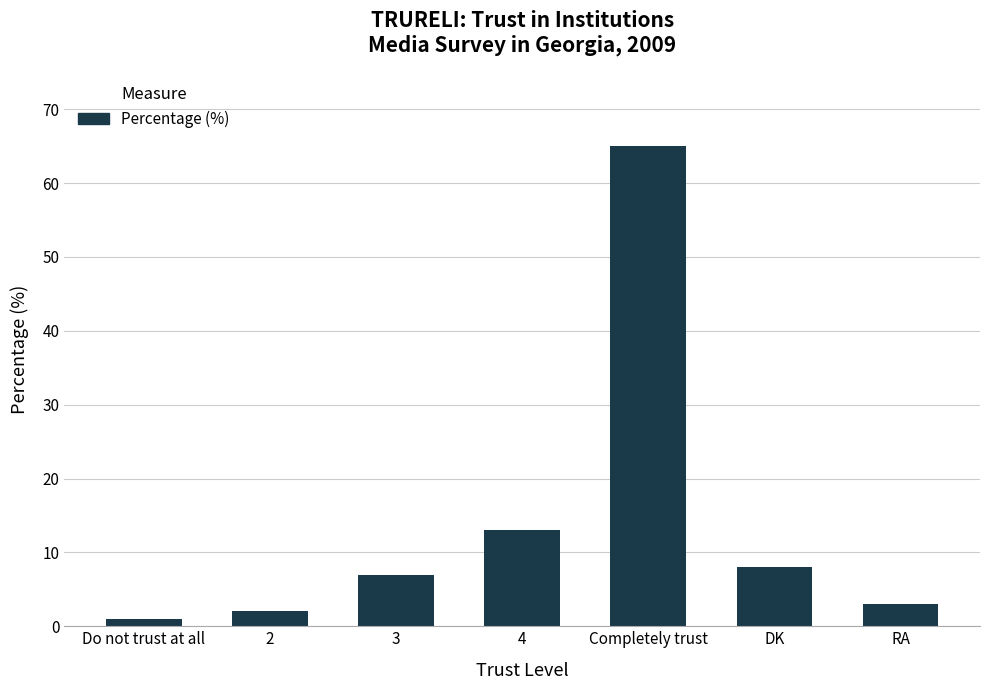

What is the label of the 1st bar from the right?

RA